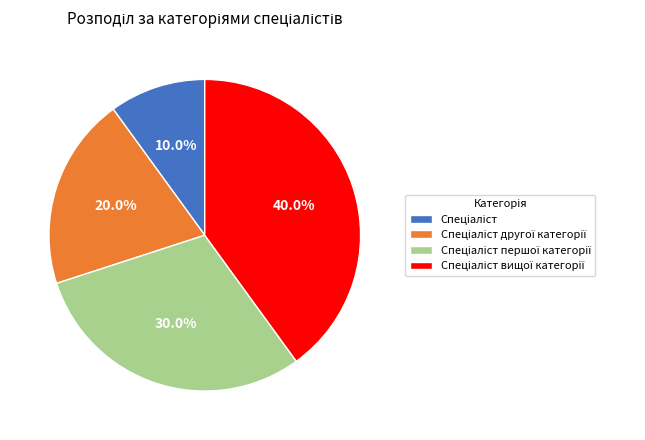

Is there a majority slice in this chart?

No